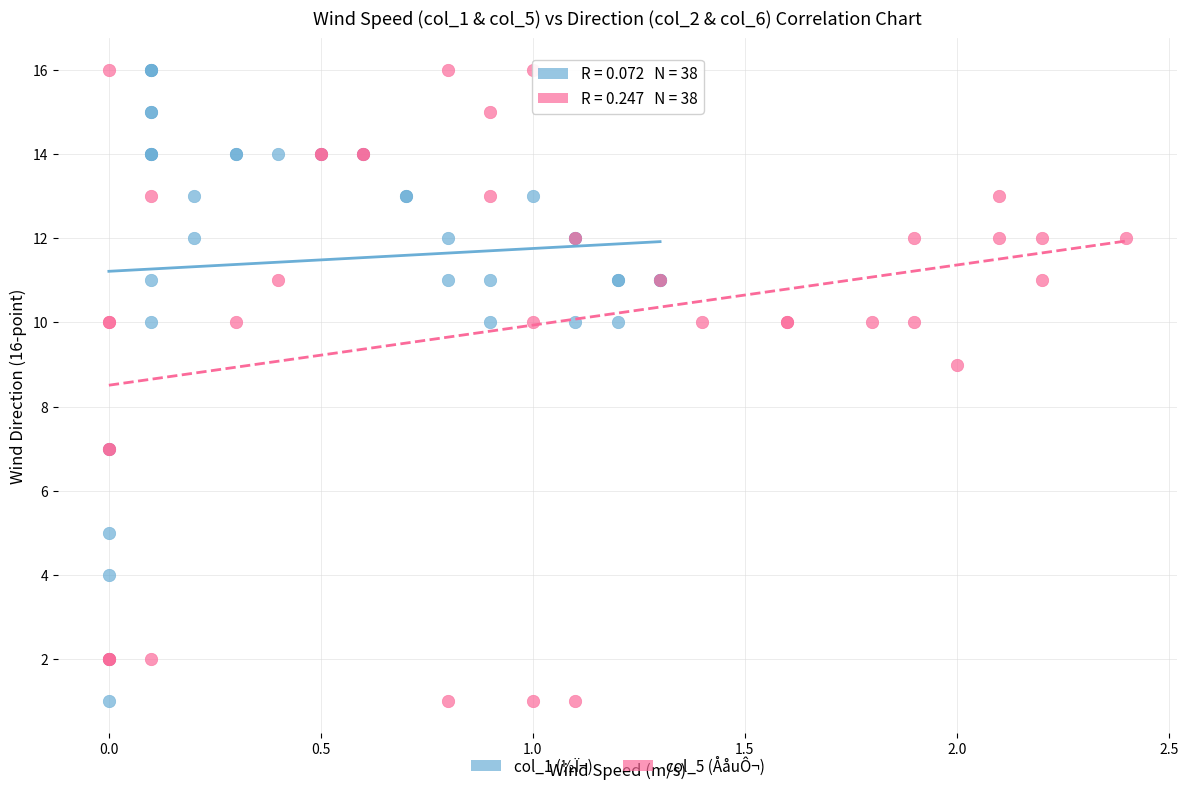

What are all the series names shown in the legend?

col_1 (½Ï¬), col_5 (ÅåuÔ¬)